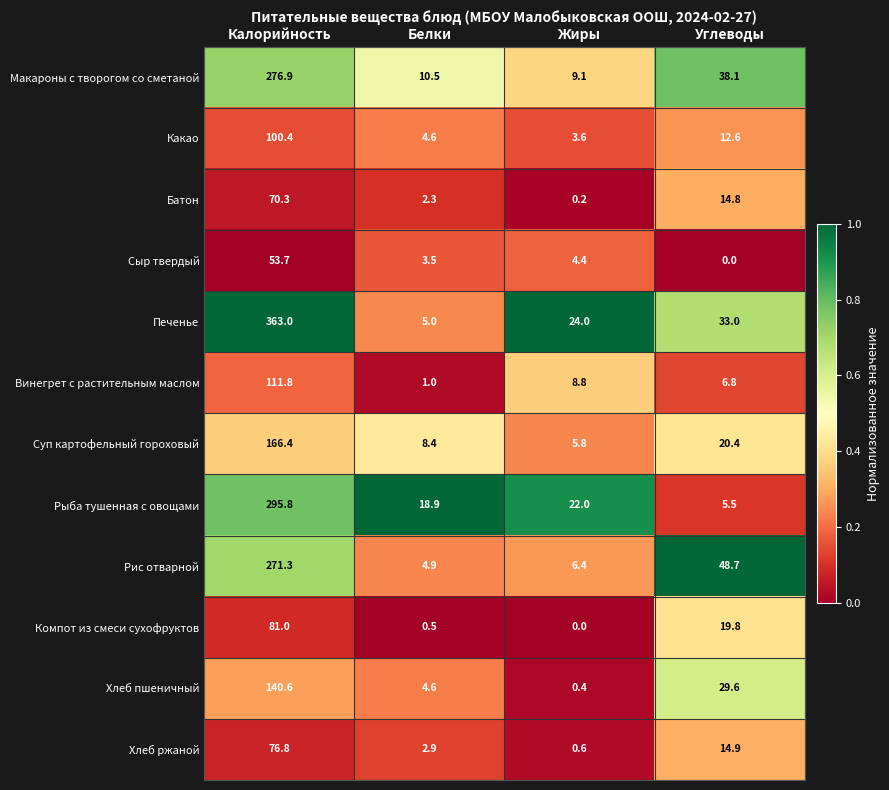

Between Калорийность and Жиры, which series saw the biggest shift?

Печенье